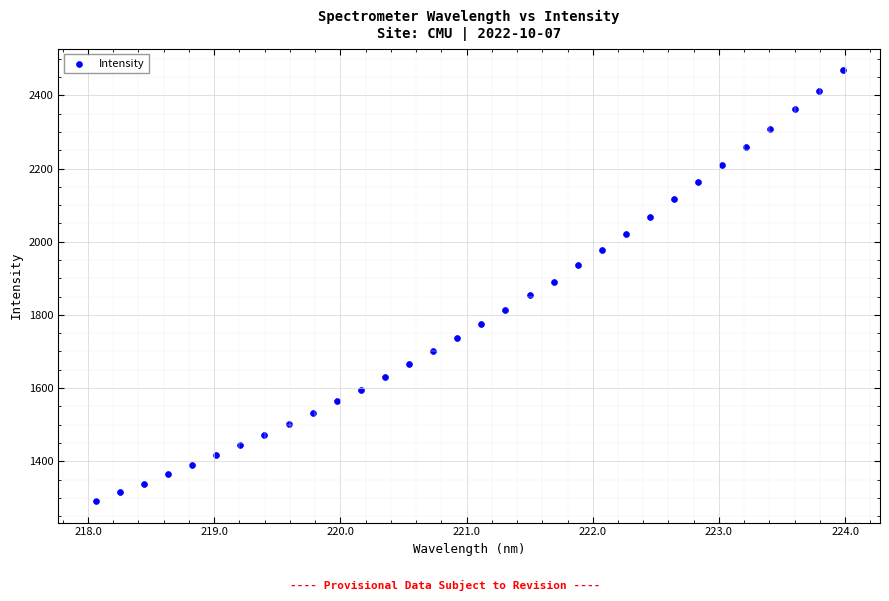

What is the range of Y values (max minus min)?

1177.5